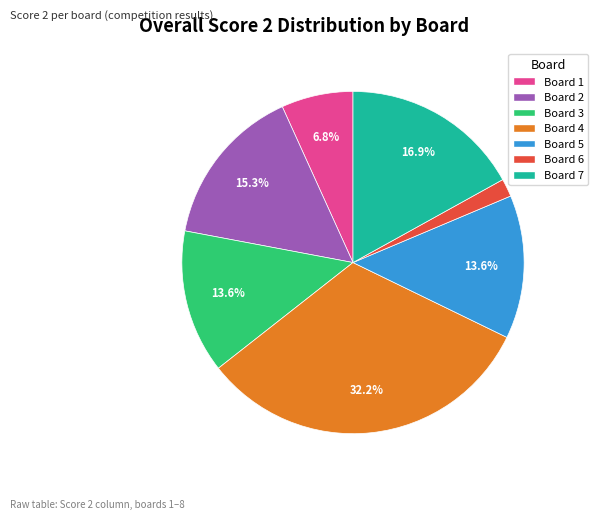

Is there any slice that represents more than half of the pie?

No